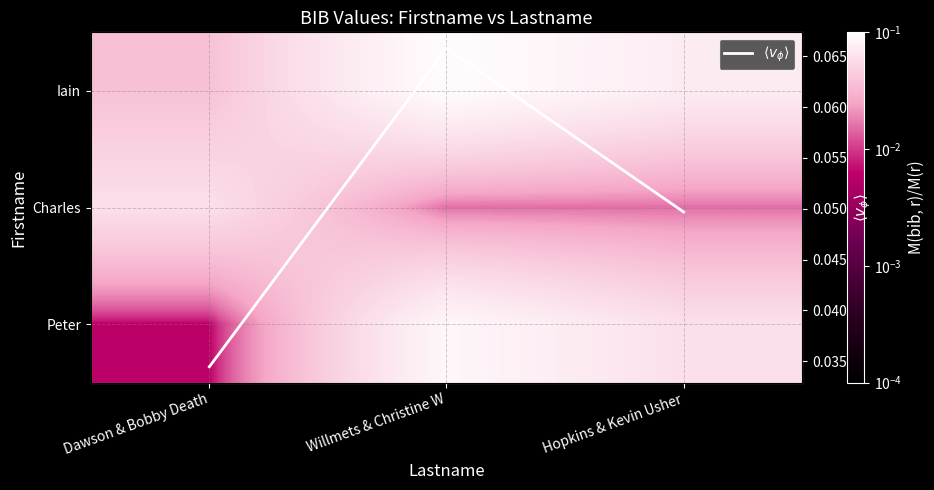

Which series changed the most between Willmets & Christine W and Hopkins & Kevin Usher?

Peter